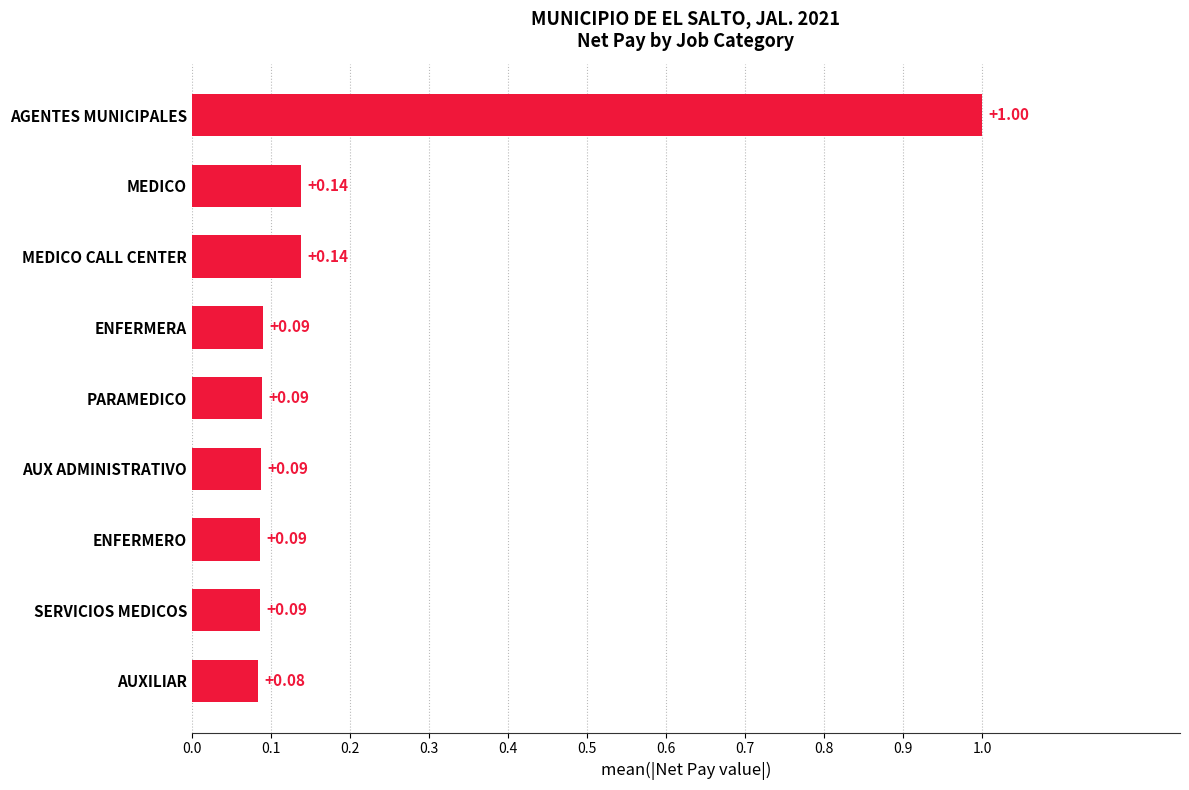

What is the difference between the maximum and minimum values?

0.9